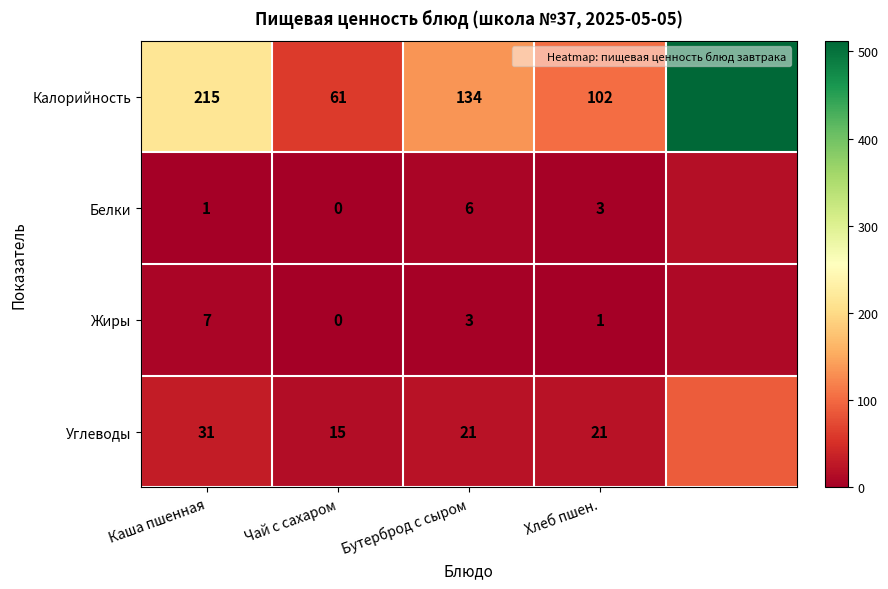

At which label is Белки closest to 8?

Бутерброд с сыром